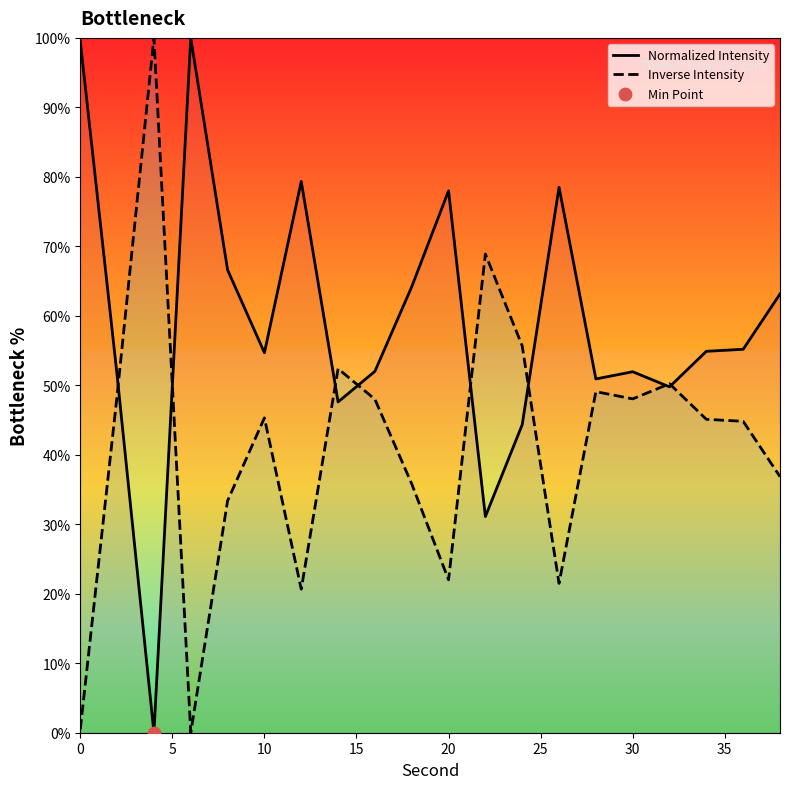

Which series reaches the minimum Y coordinate?

Normalized Intensity